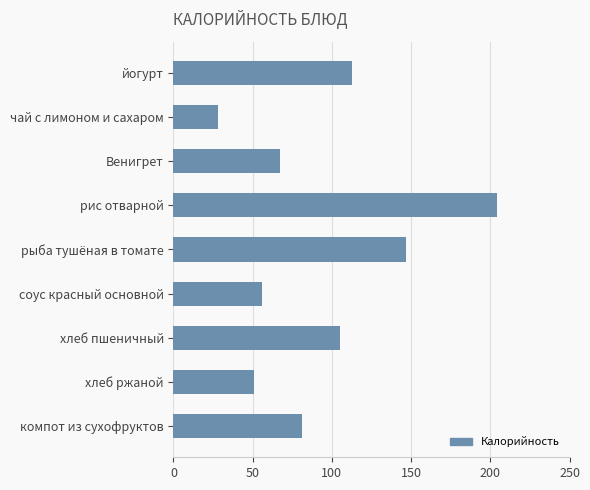

The value at хлеб ржаной is 81. True or false?

False